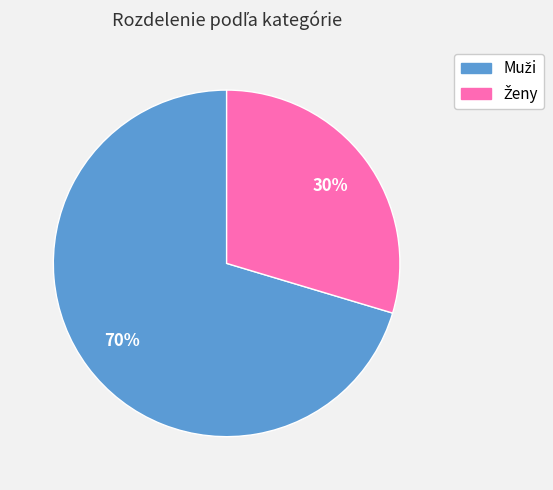

Is there a majority slice in this chart?

Yes